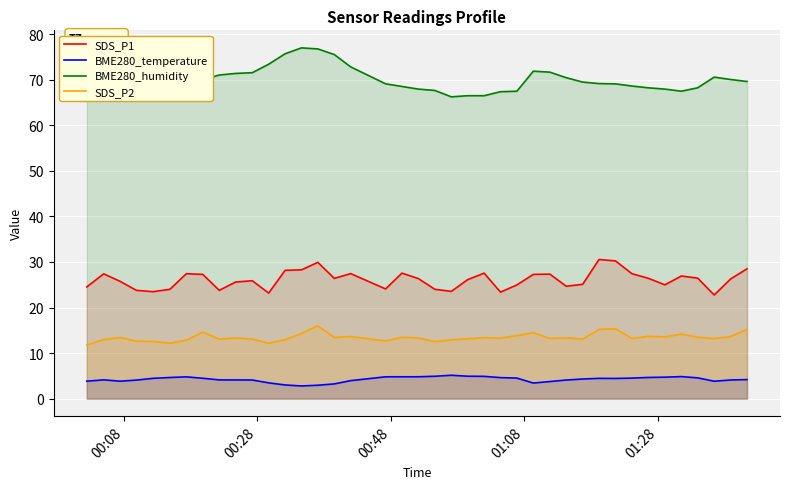

True or false: BME280_temperature and BME280_humidity intersect in this chart.

False